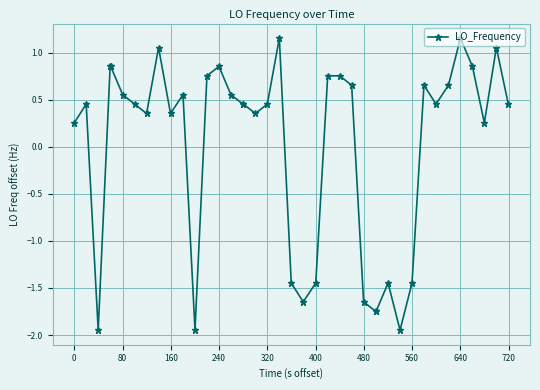

How many lines are shown in the chart?

1